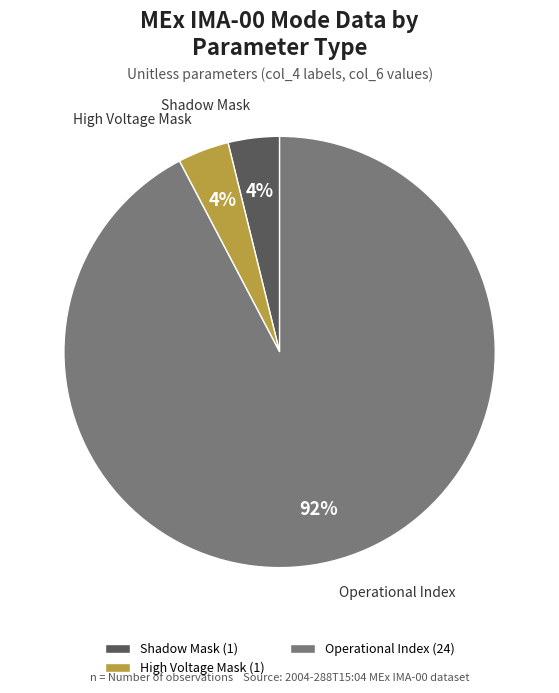

True or false: Shadow Mask accounts for 13% of the total.

False